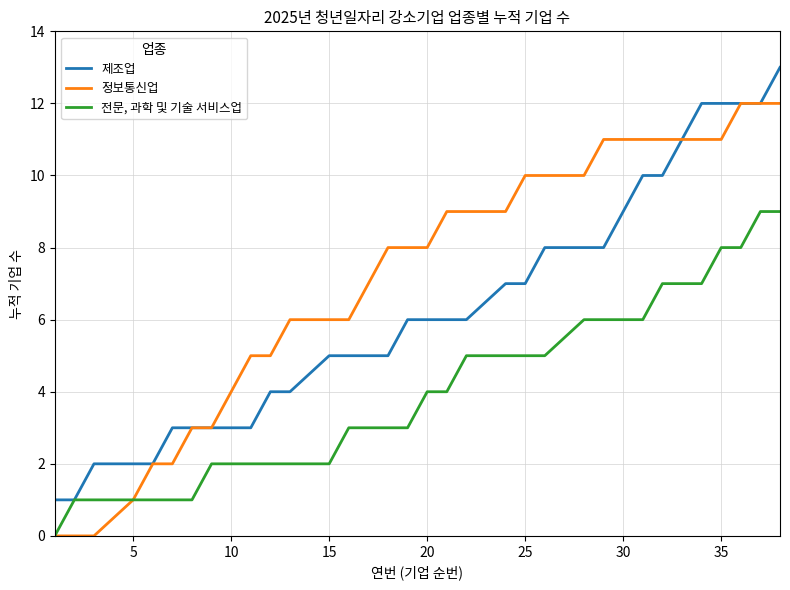

Which series has the largest total across all categories?

정보통신업